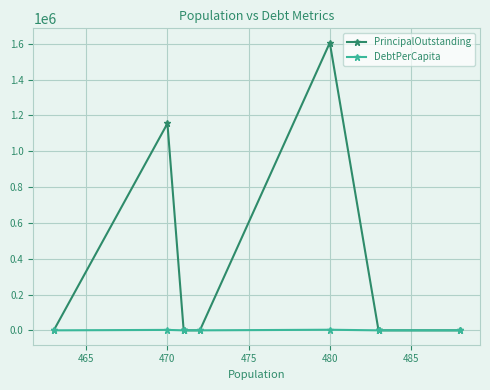

Which series has the largest range (max minus min)?

PrincipalOutstanding